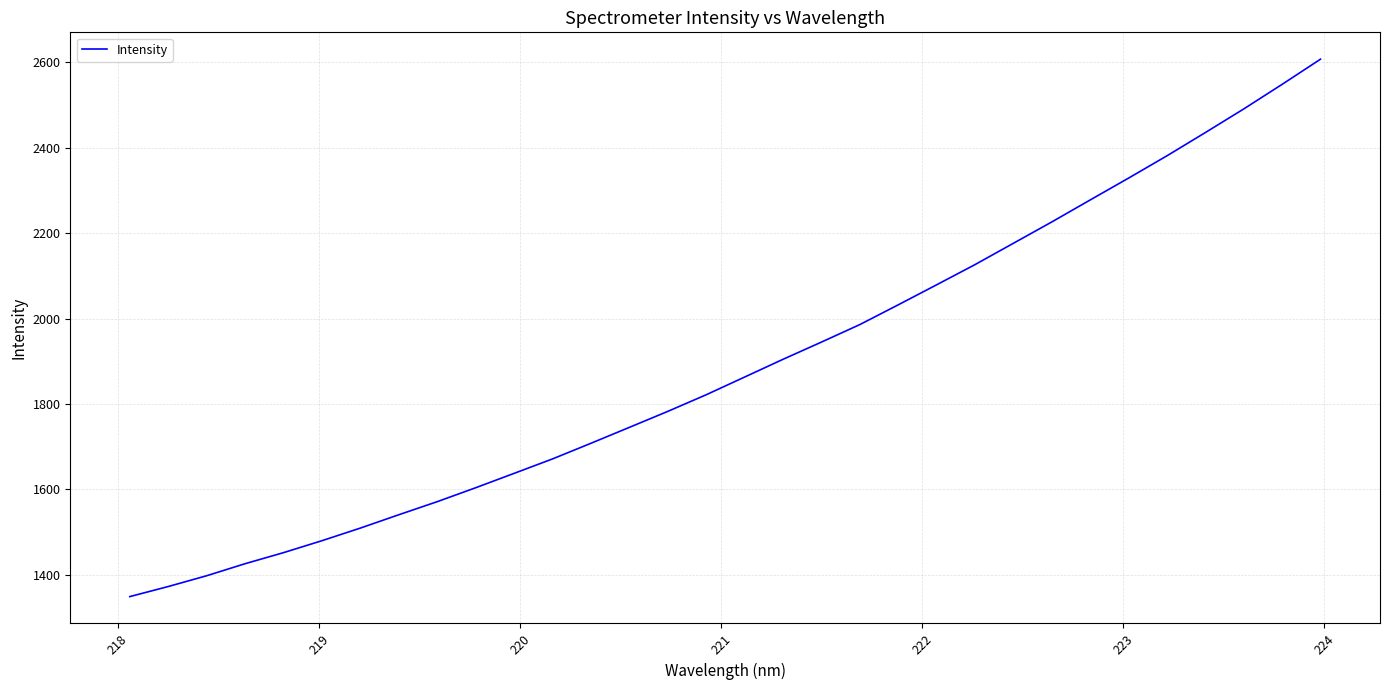

What is the difference between the maximum and minimum values?

1258.8